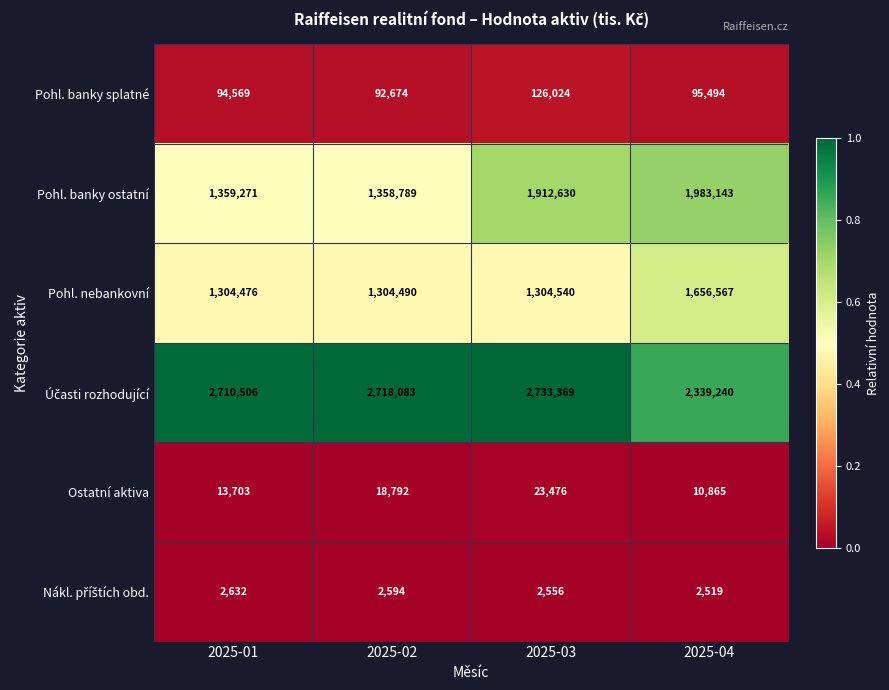

What is the difference between the Pohl. banky ostatní values at 2025-02 and 2025-01?

482